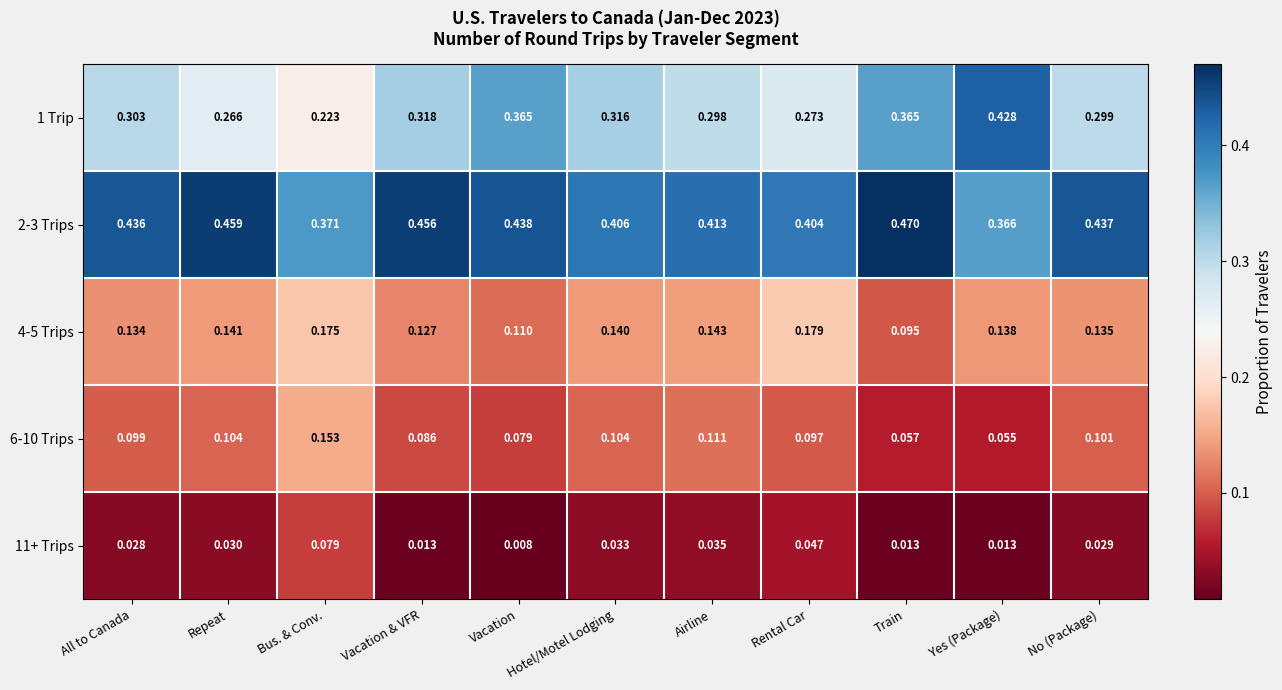

Where is 6-10 Trips nearest to the value 0?

Yes (Package)